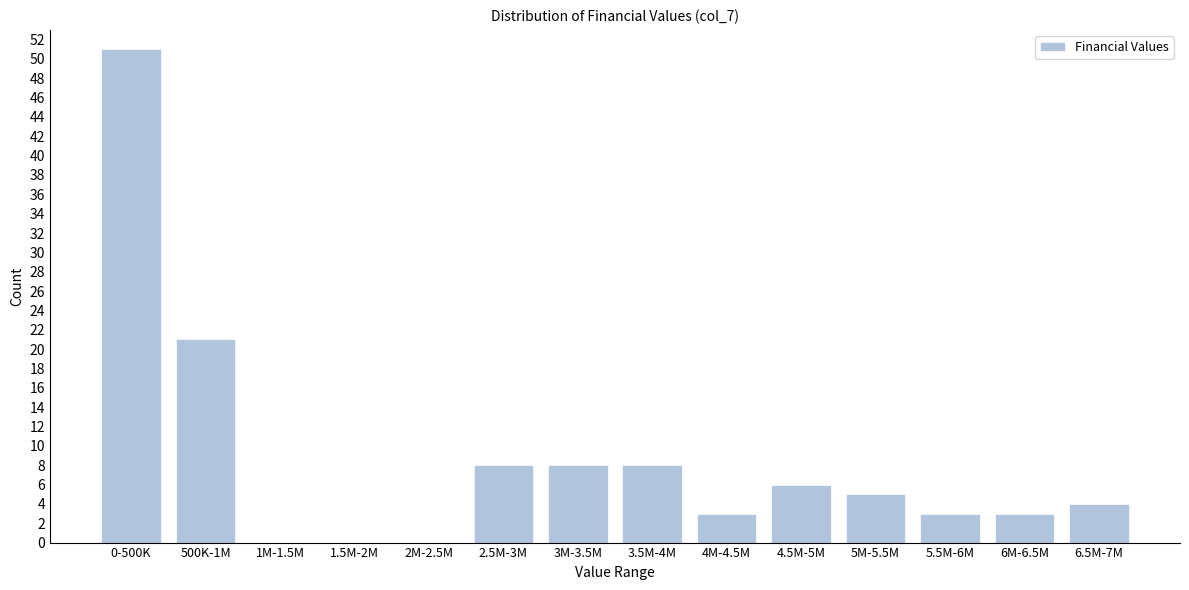

Reading left to right, list all the values displayed in this chart.

0-500K=51	500K-1M=21	1M-1.5M=0	1.5M-2M=0	2M-2.5M=0	2.5M-3M=8	3M-3.5M=8	3.5M-4M=8	4M-4.5M=3	4.5M-5M=6	5M-5.5M=5	5.5M-6M=3	6M-6.5M=3	6.5M-7M=4